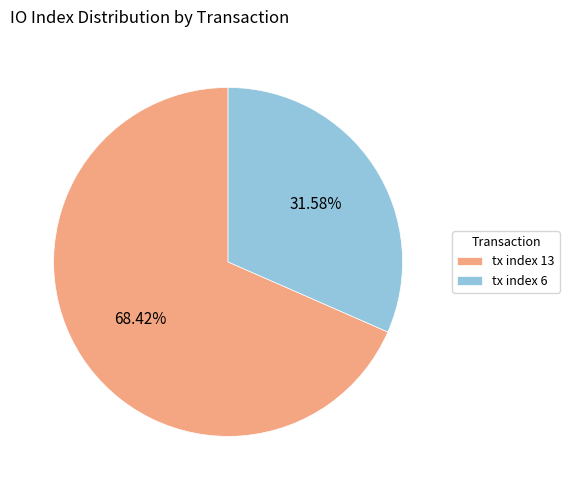

Which category has the biggest portion of the pie?

tx index 13